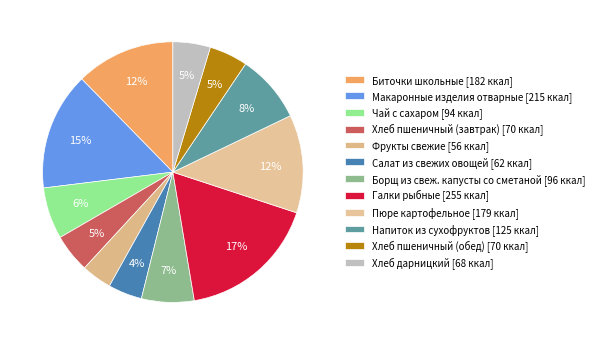

What is the smallest slice in the pie chart?

Фрукты свежие